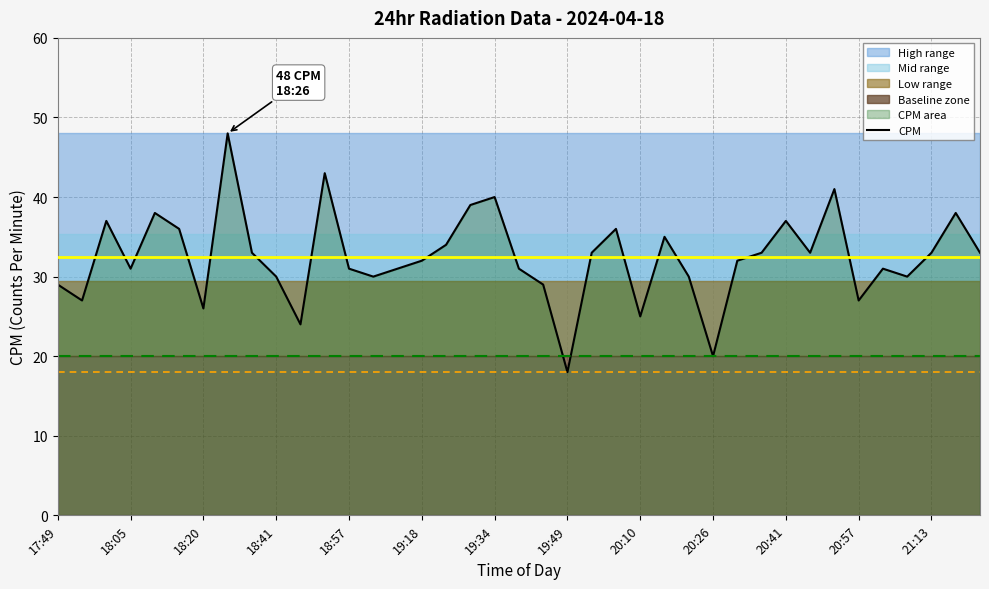

What is the maximum value for CPM?

48